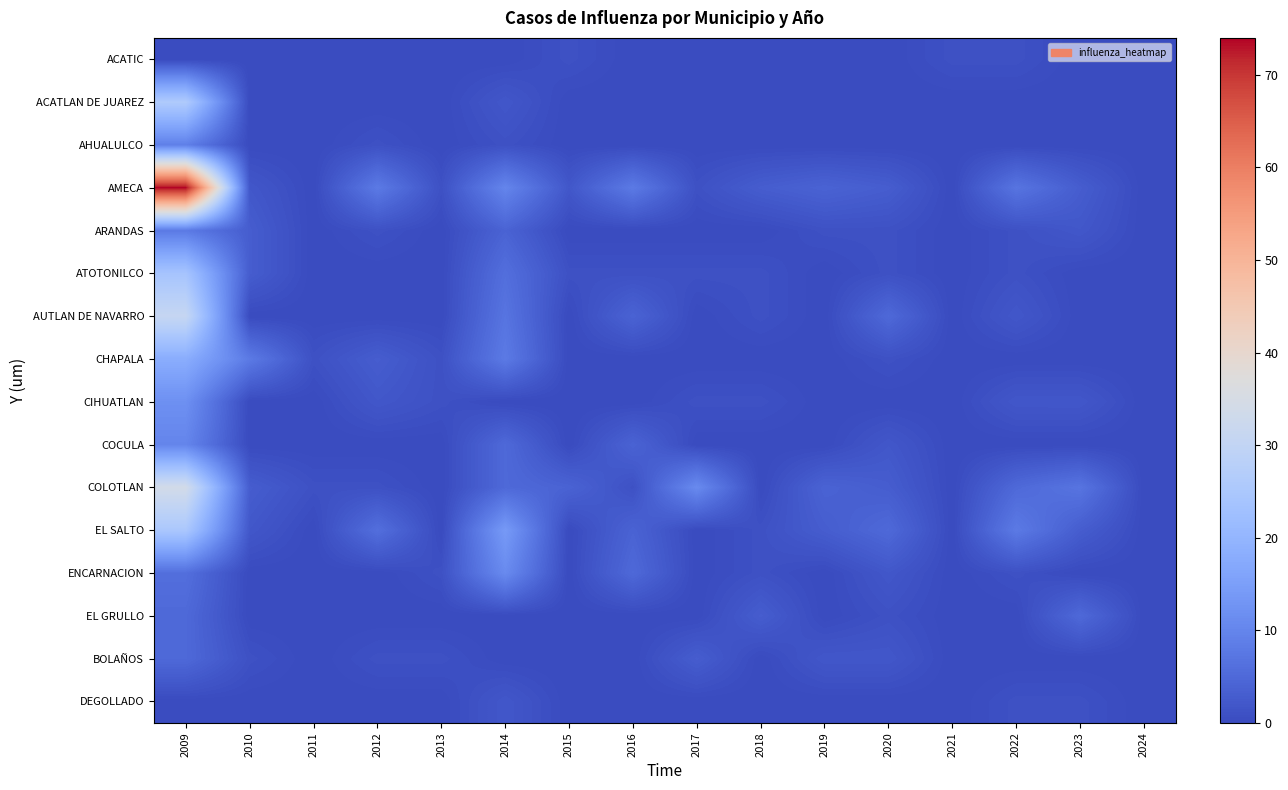

What is the difference between the highest and lowest values at 2013?

1